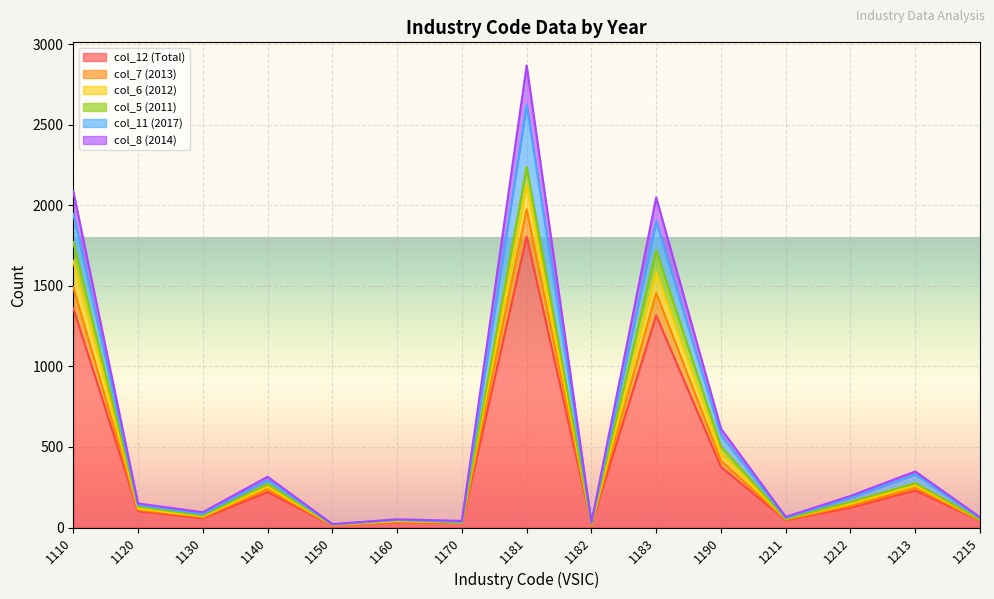

Is it true that col_12 (Total) equals 34 at 1160?

True